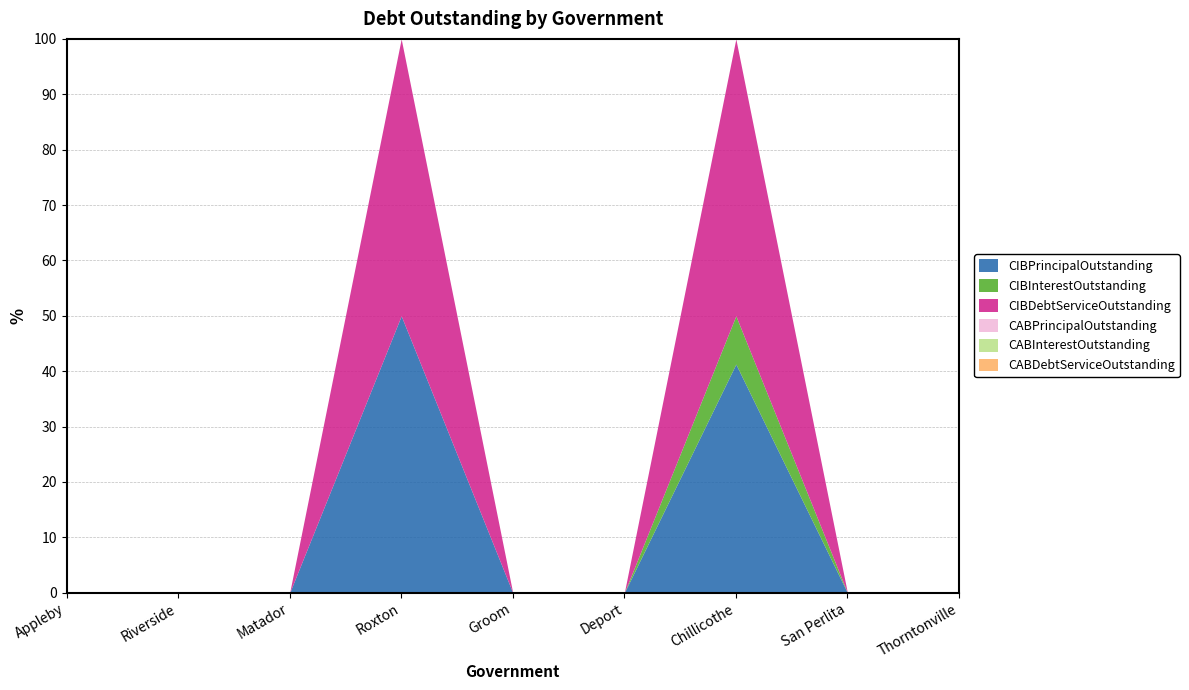

Which series has the largest total across all categories?

CIBDebtServiceOutstanding